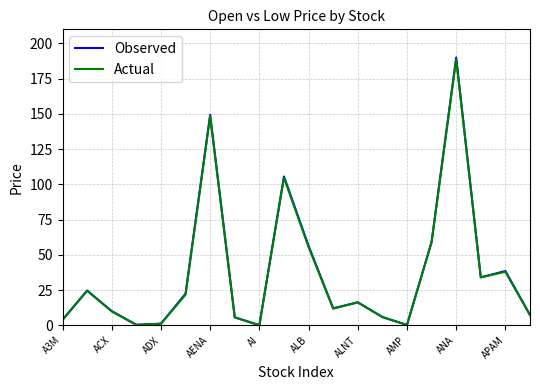

Which series has the largest range (max minus min)?

Observed